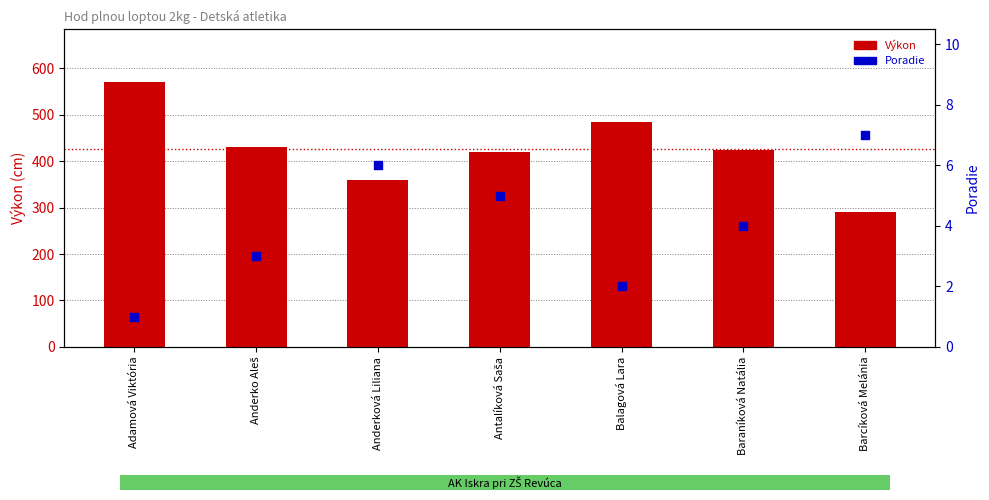

What are all the series names shown in the legend?

Výkon, Poradie